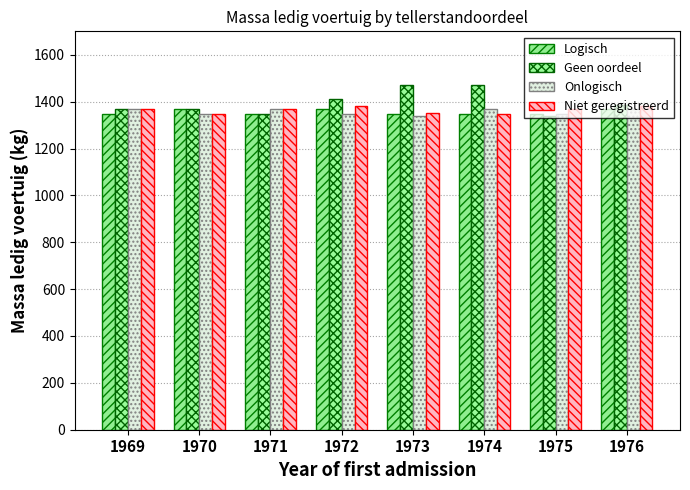

What is the difference between the maximum and second lowest values in the Onlogisch series?

22